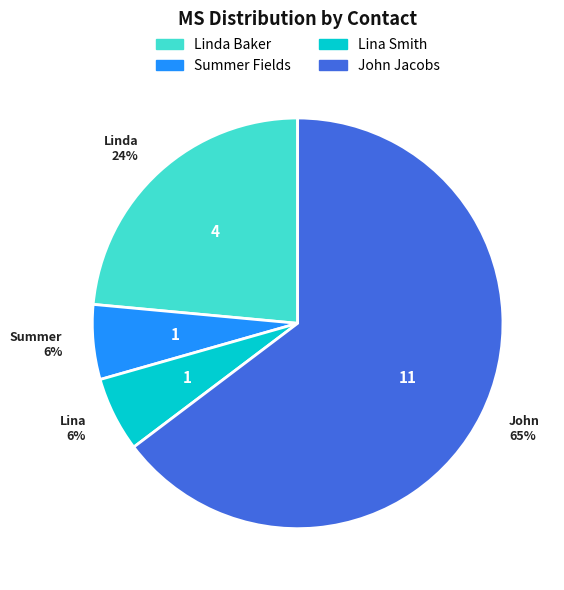

Which slice is the largest?

John Jacobs